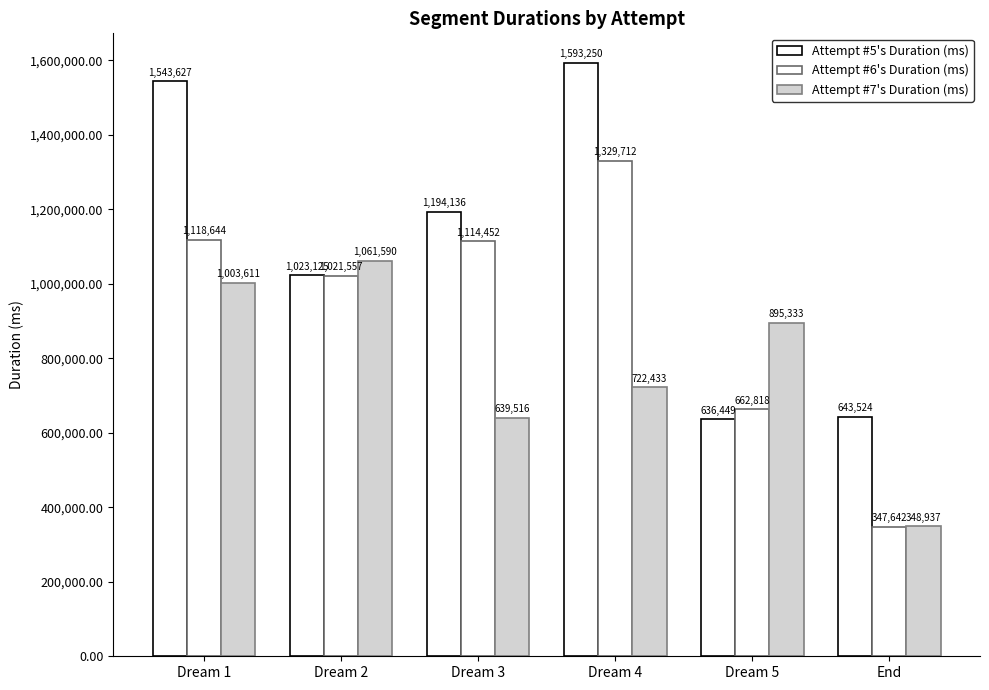

What is the total value across all series at End?

1340103